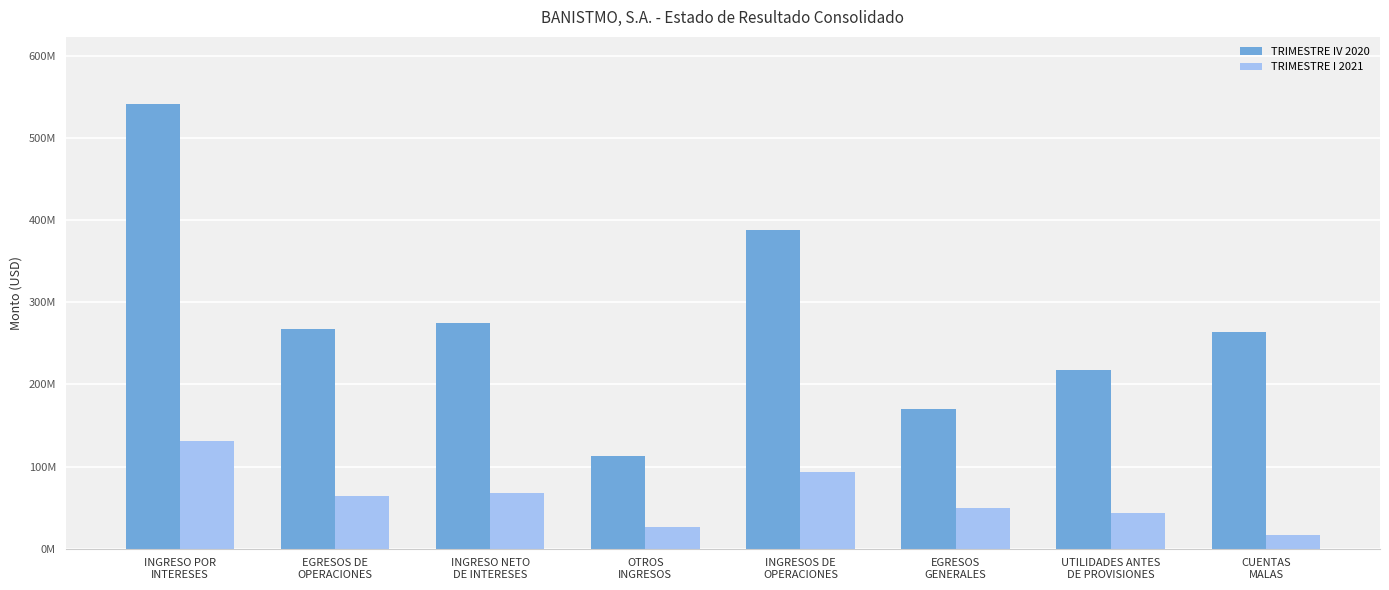

Which series changed the most between EGRESOS DE
OPERACIONES and UTILIDADES ANTES
DE PROVISIONES?

TRIMESTRE IV 2020